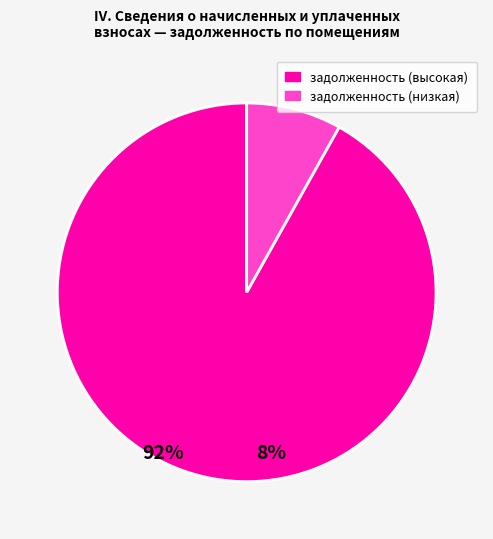

Is there a majority slice in this chart?

Yes